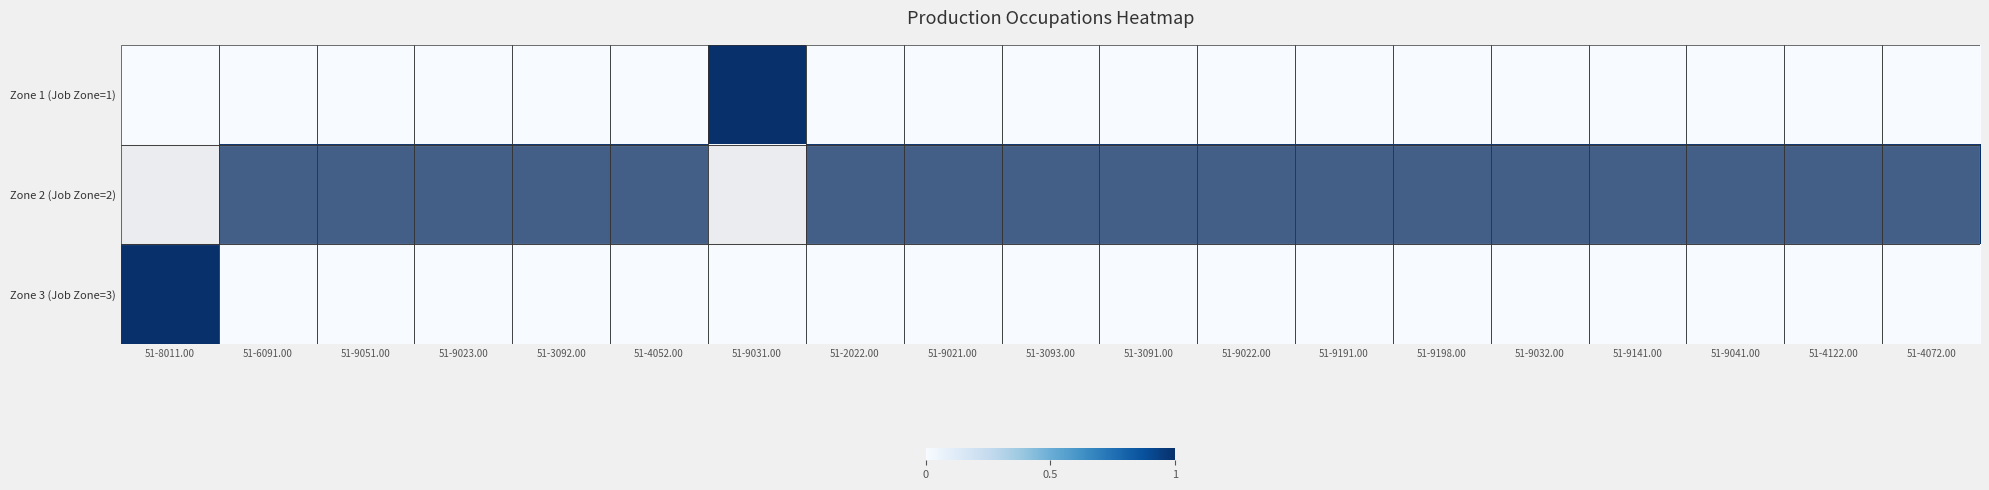

How many data points does each series have?

19